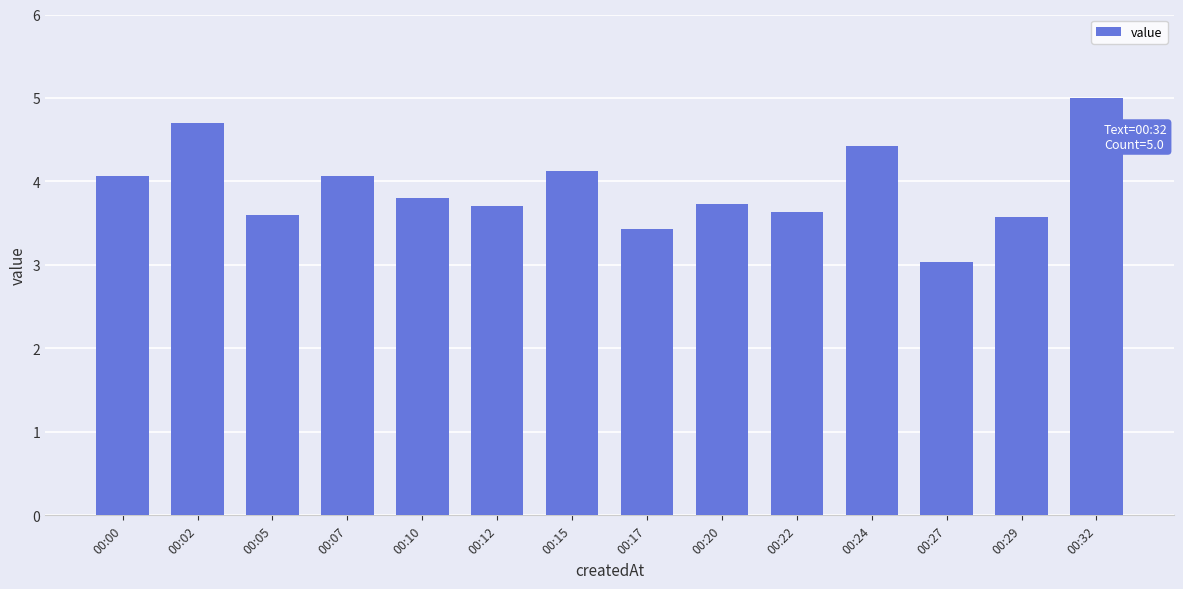

How many bars are there in total?

14